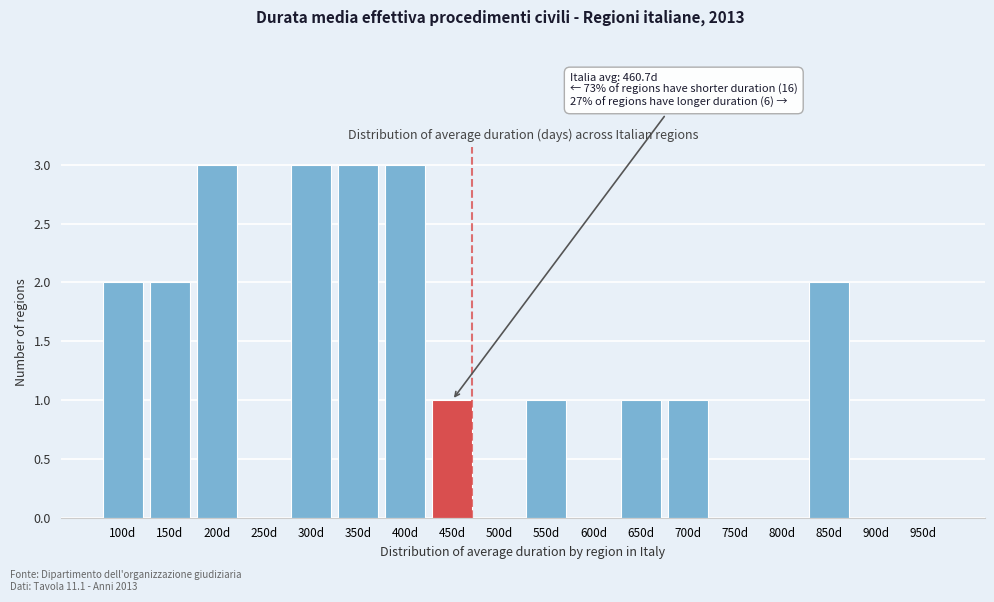

Reading left to right, transcribe all the data shown in this chart.

100d=2	150d=2	200d=3	250d=0	300d=3	350d=3	400d=3	450d=1	500d=0	550d=1	600d=0	650d=1	700d=1	750d=0	800d=0	850d=2	900d=0	950d=0